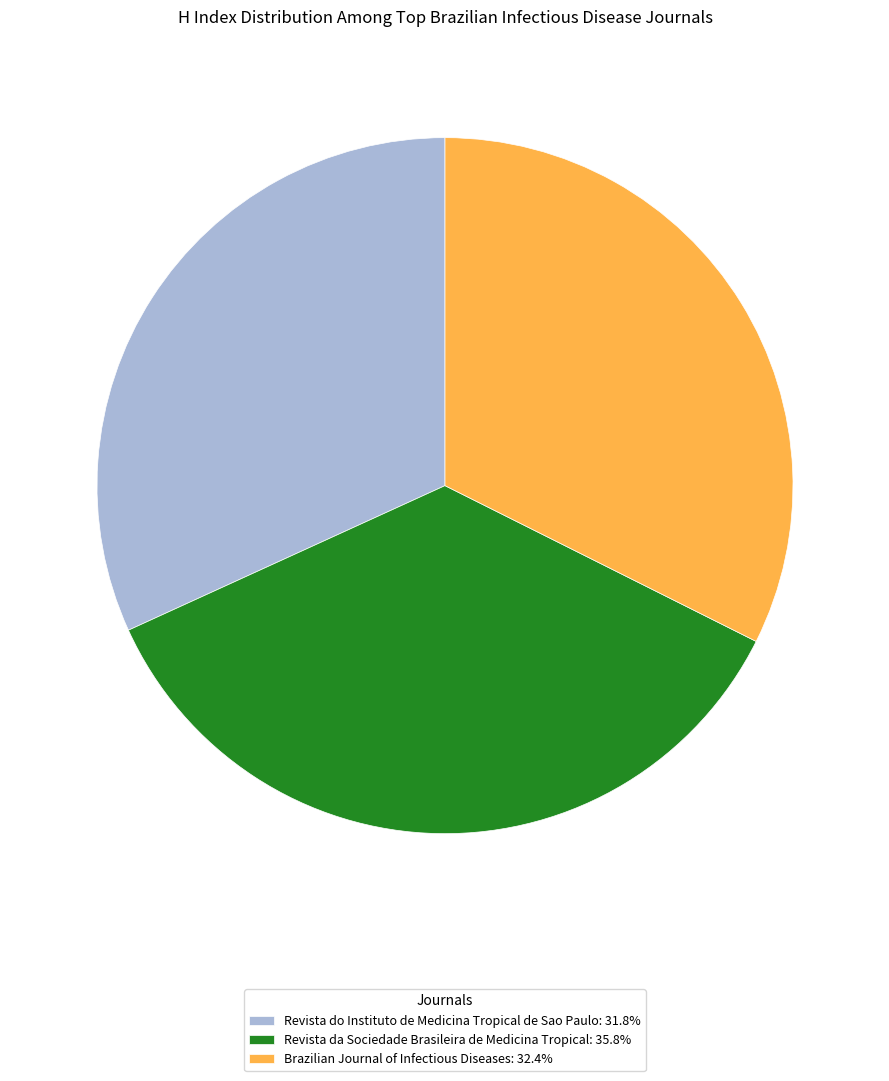

Does Revista do Instituto de Medicina Tropical de Sao Paulo: 31.8% represent more than half of the total?

No